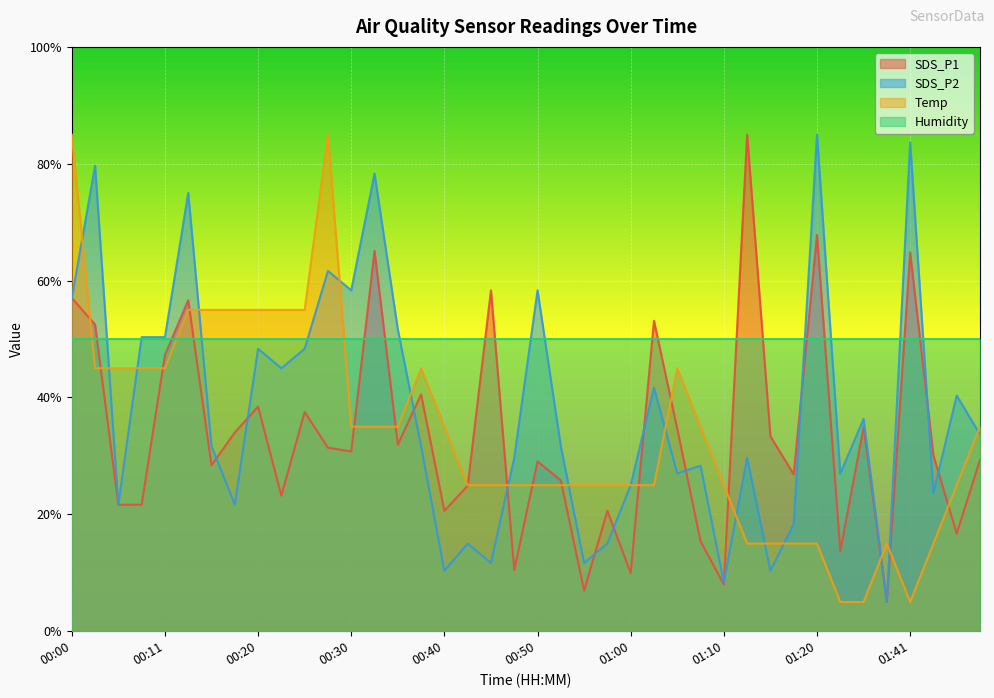

What is the average value of the SDS_P2 series?

37.9